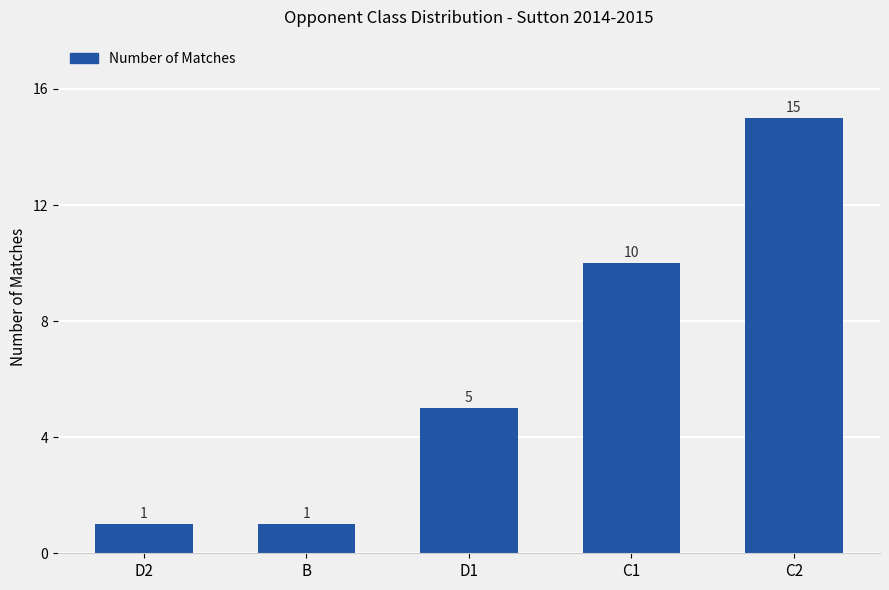

What is the difference between the maximum and minimum values?

14